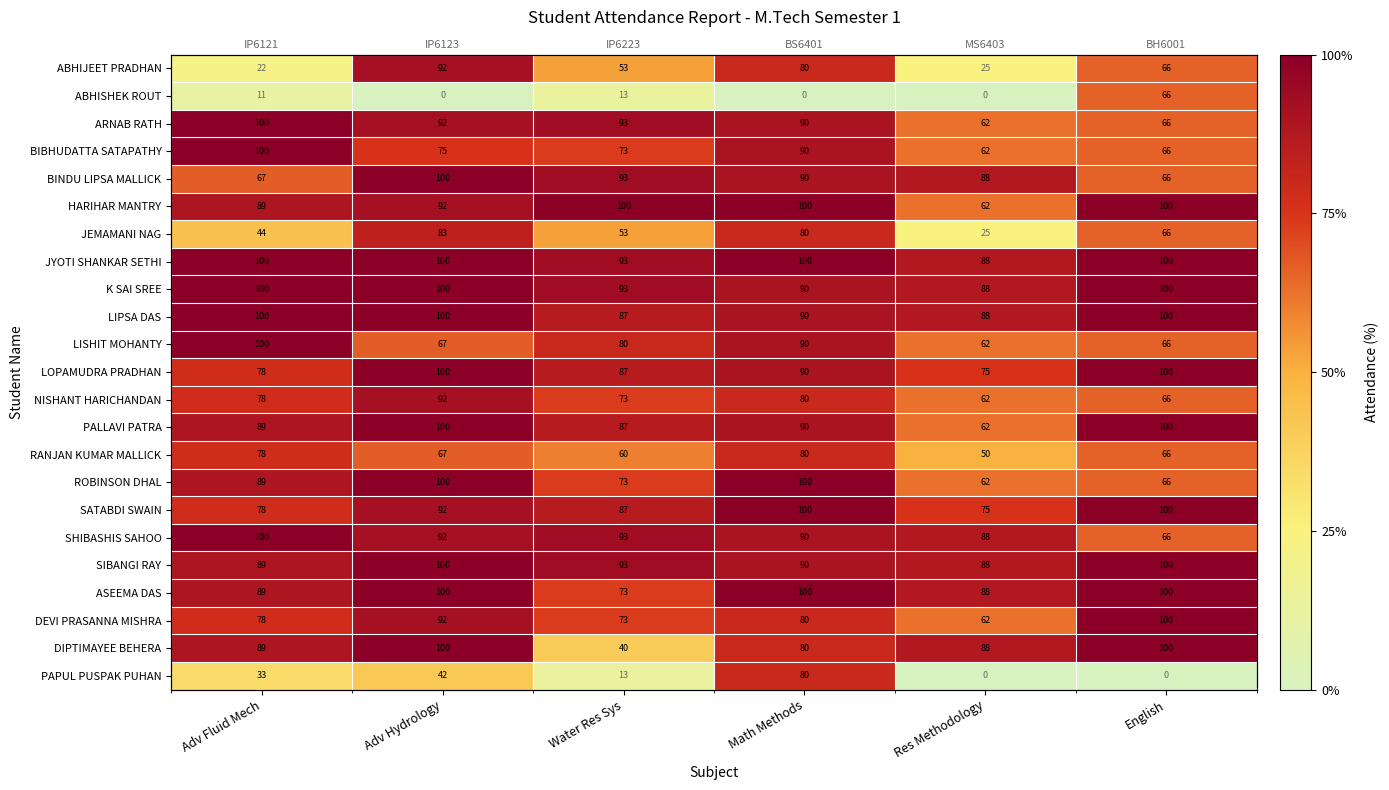

List the series in order of their peak value, highest first.

ARNAB RATH, BIBHUDATTA SATAPATHY, BINDU LIPSA MALLICK, HARIHAR MANTRY, JYOTI SHANKAR SETHI, K SAI SREE, LIPSA DAS, LISHIT MOHANTY, LOPAMUDRA PRADHAN, PALLAVI PATRA, ROBINSON DHAL, SATABDI SWAIN, SHIBASHIS SAHOO, SIBANGI RAY, ASEEMA DAS, DEVI PRASANNA MISHRA, DIPTIMAYEE BEHERA, ABHIJEET PRADHAN, NISHANT HARICHANDAN, JEMAMANI NAG, RANJAN KUMAR MALLICK, PAPUL PUSPAK PUHAN, ABHISHEK ROUT